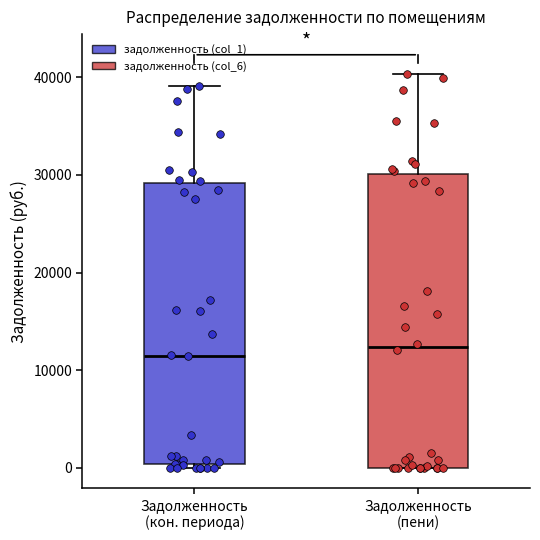

Which box is the tallest, from its lower edge to its upper edge?

Задолженность (пени)